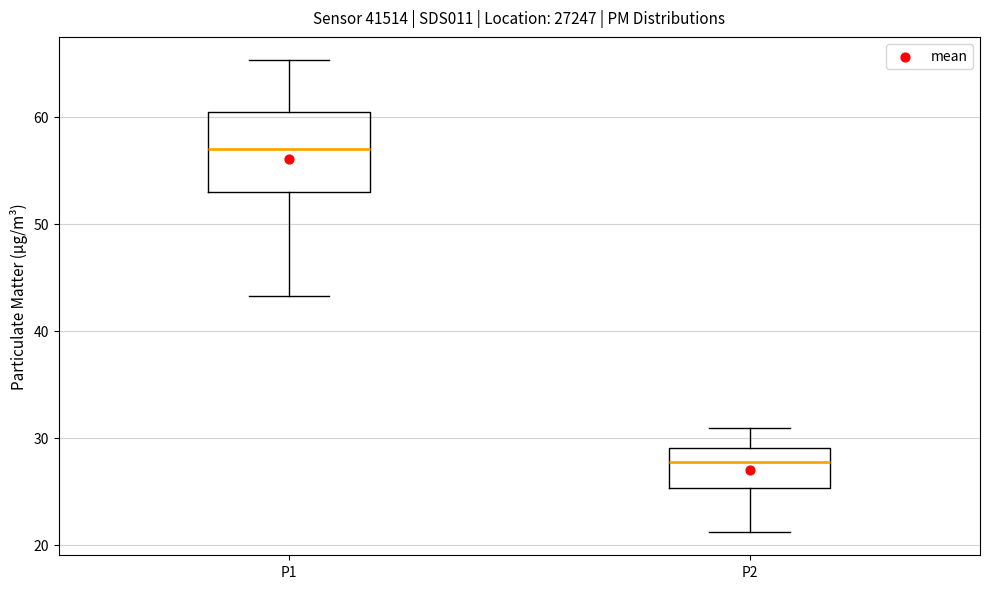

Reading left to right, transcribe this box plot: for each box, give where its median line is, the range the box spans, and where its two whiskers end, as read against the y-axis. The values are not printed on the chart, so give them approximately, as read against the axis.

P1: median 57, box 53 to 60, whiskers 43 to 65
P2: median 28, box 25 to 29, whiskers 21 to 31